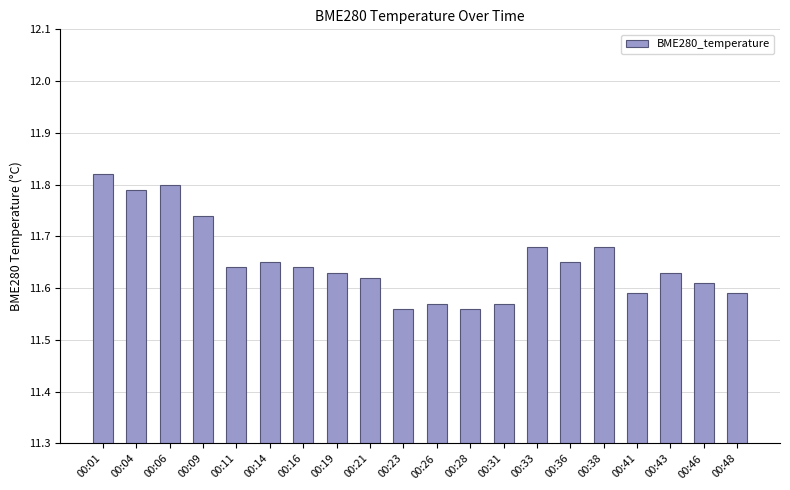

The value at 00:16 is 19.7. True or false?

False